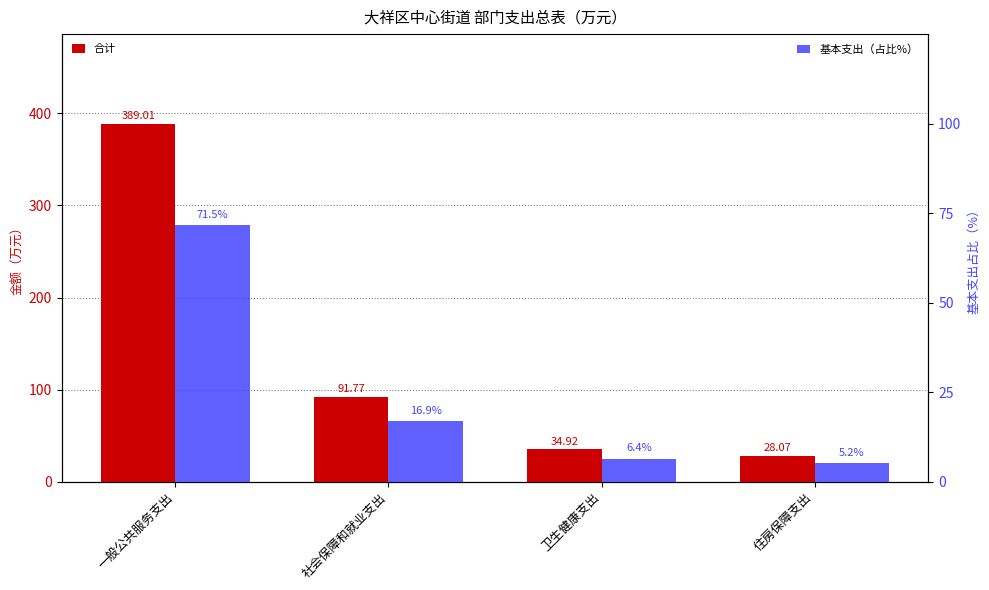

At which label does 合计 first exceed 91?

一般公共服务支出